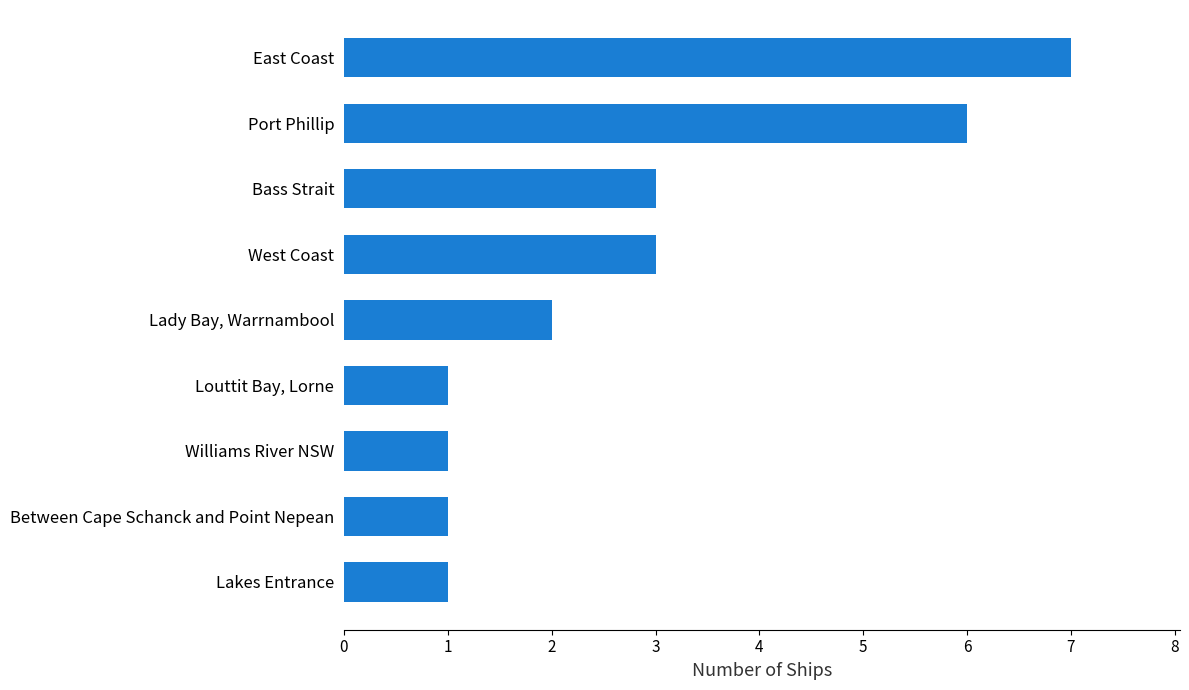

Reading bottom to top, list all the values displayed in this chart.

Lakes Entrance=1	Between Cape Schanck and Point Nepean=1	Williams River NSW=1	Louttit Bay, Lorne=1	Lady Bay, Warrnambool=2	West Coast=3	Bass Strait=3	Port Phillip=6	East Coast=7